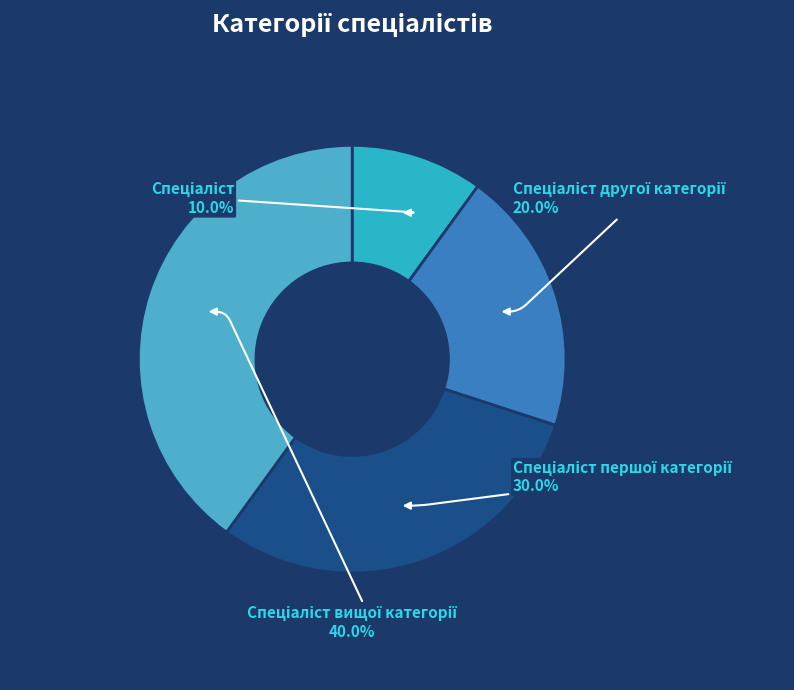

Does any single category account for the majority?

No